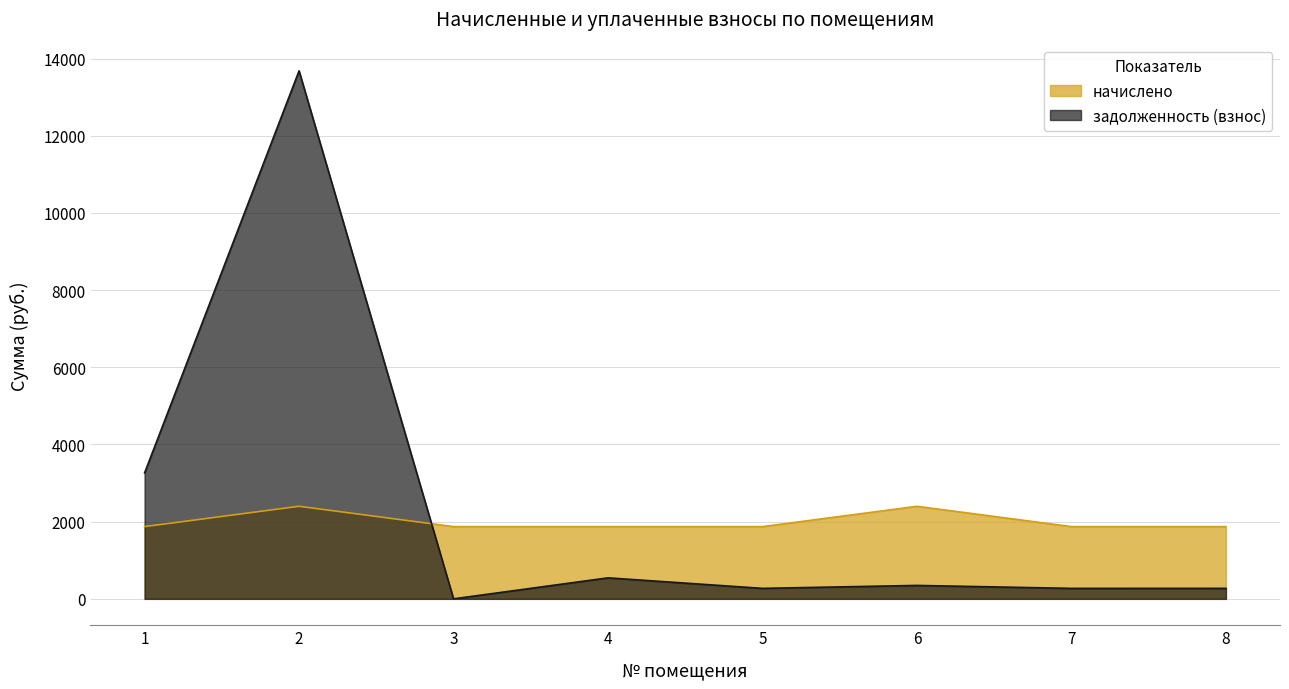

Does the chart have visible grid lines?

Yes